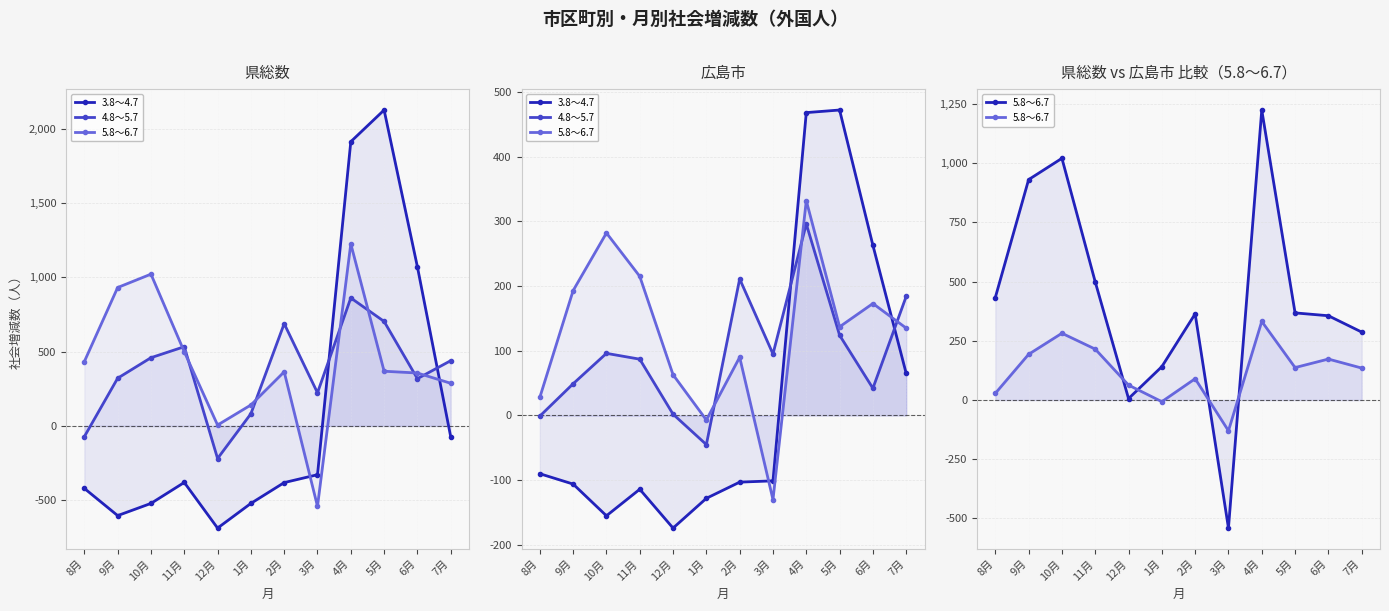

What is the sum of all 4.8～5.7 values?

1140